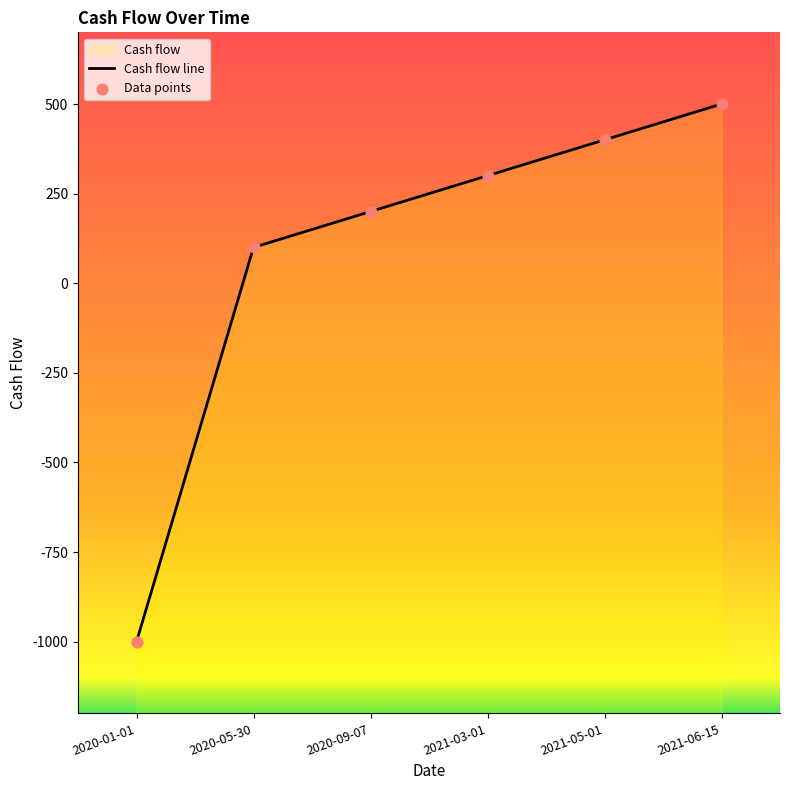

Which has a higher value, 2020-09-07 or 2020-05-30?

2020-09-07